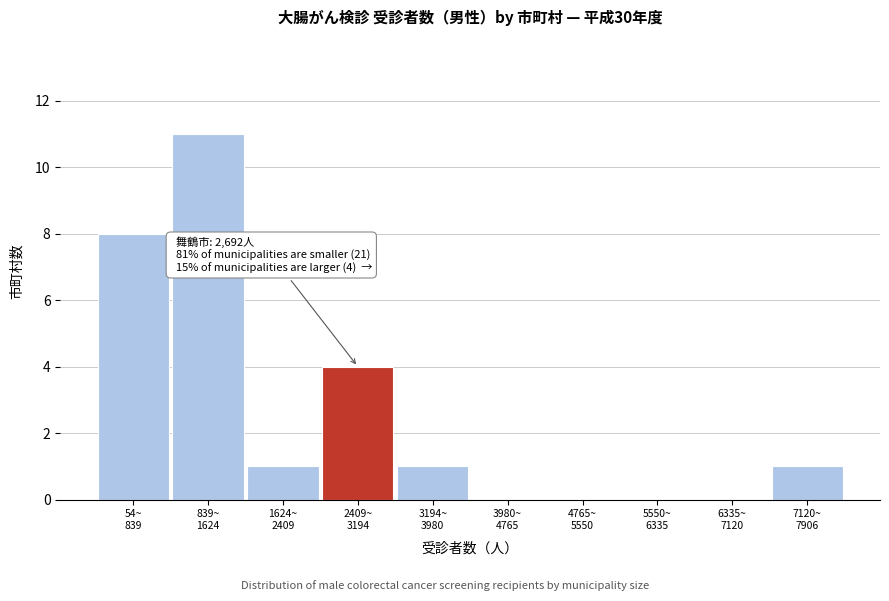

What is the sum of all values?

26